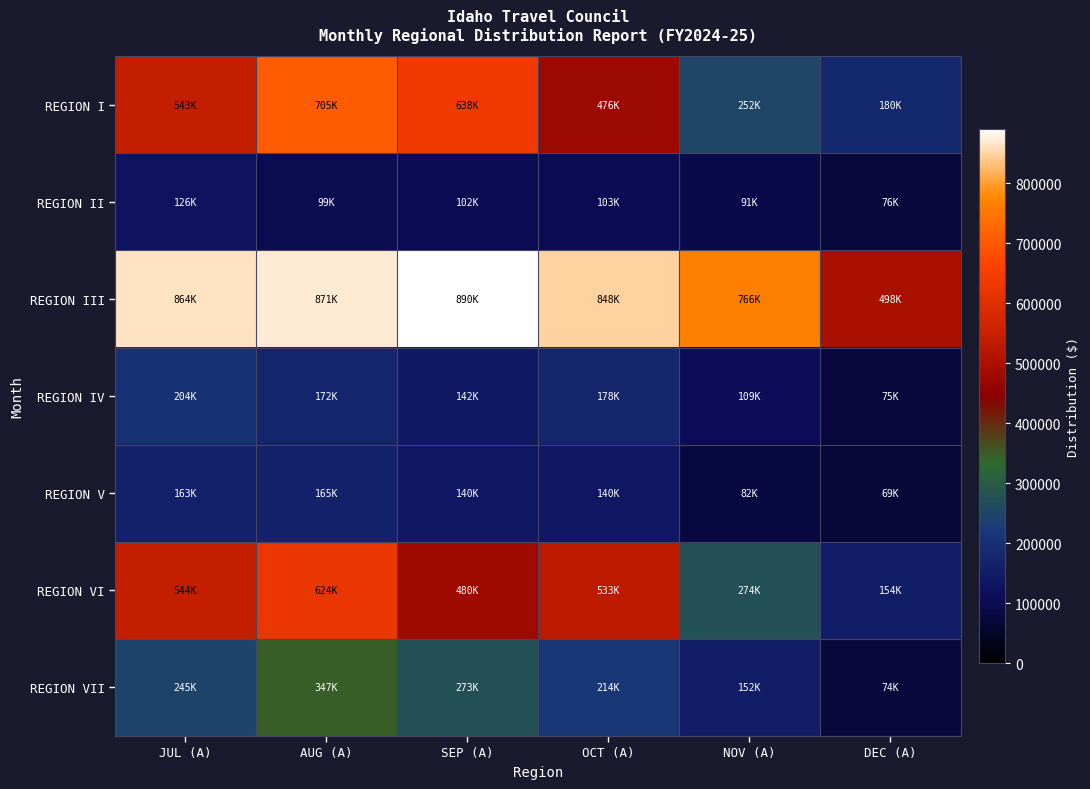

How many data points does each series have?

6